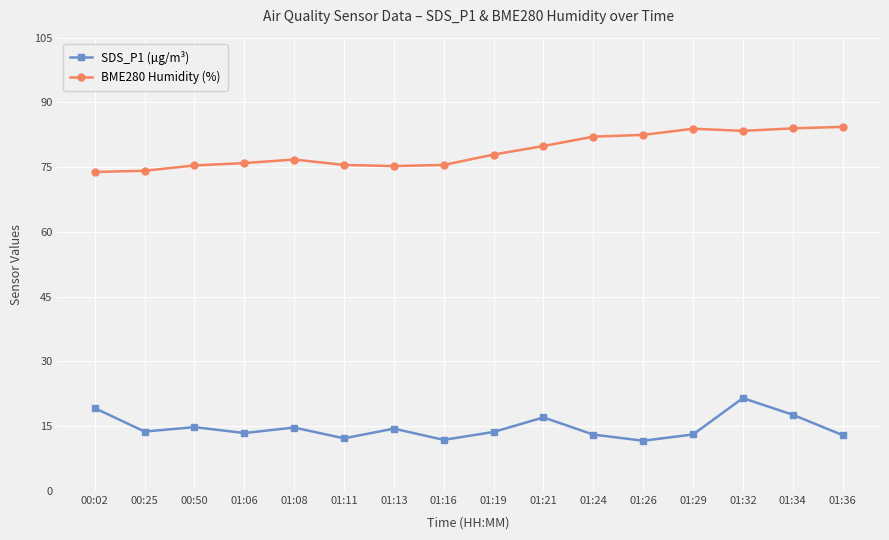

What is the lowest value of the SDS_P1 (µg/m³) series?

11.7